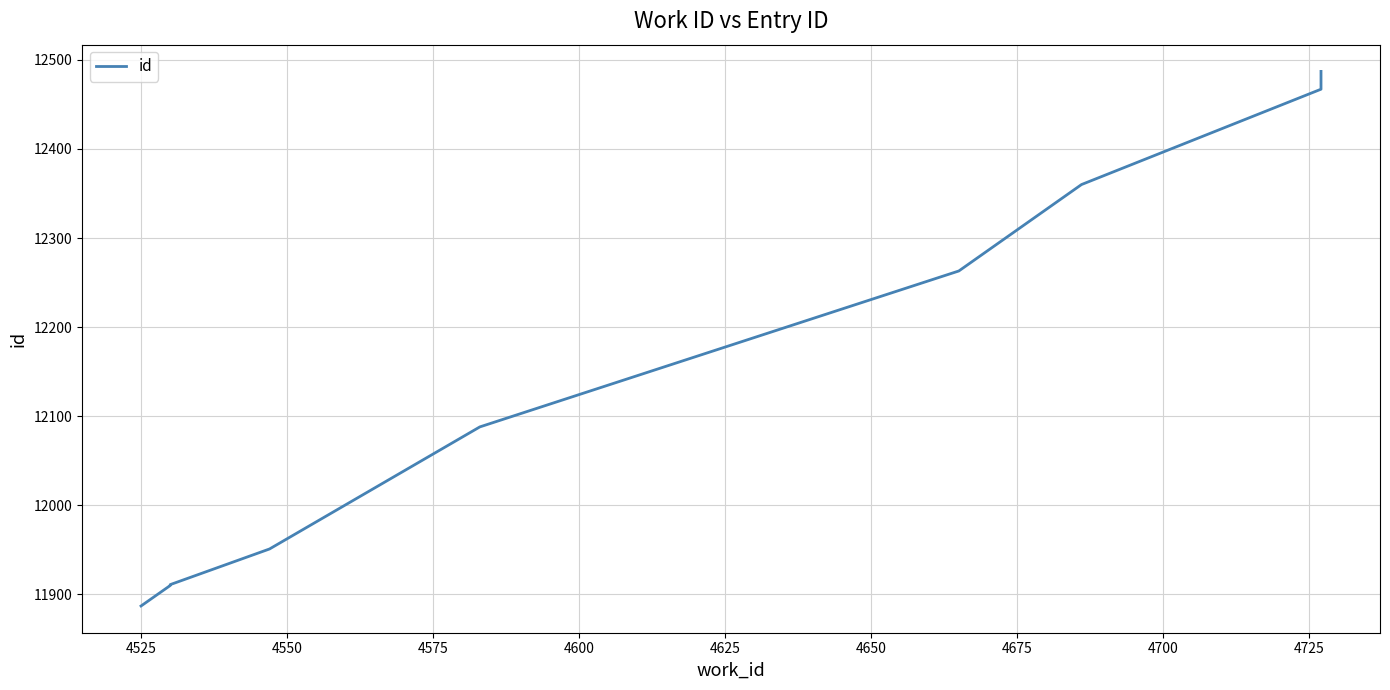

Reading right to left, transcribe all the data shown in this chart.

12487	12486	12467	12360	12263	12088	11951	11911	11910	11887